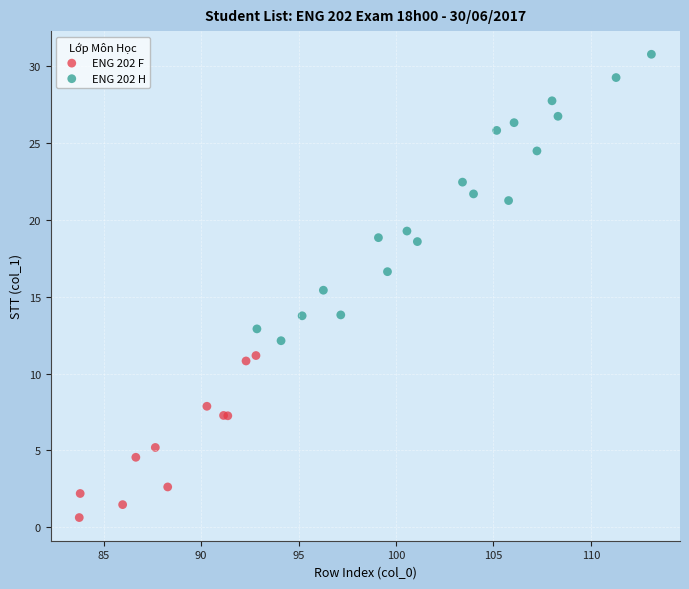

Which series has the largest Y range (max minus min)?

ENG 202 H